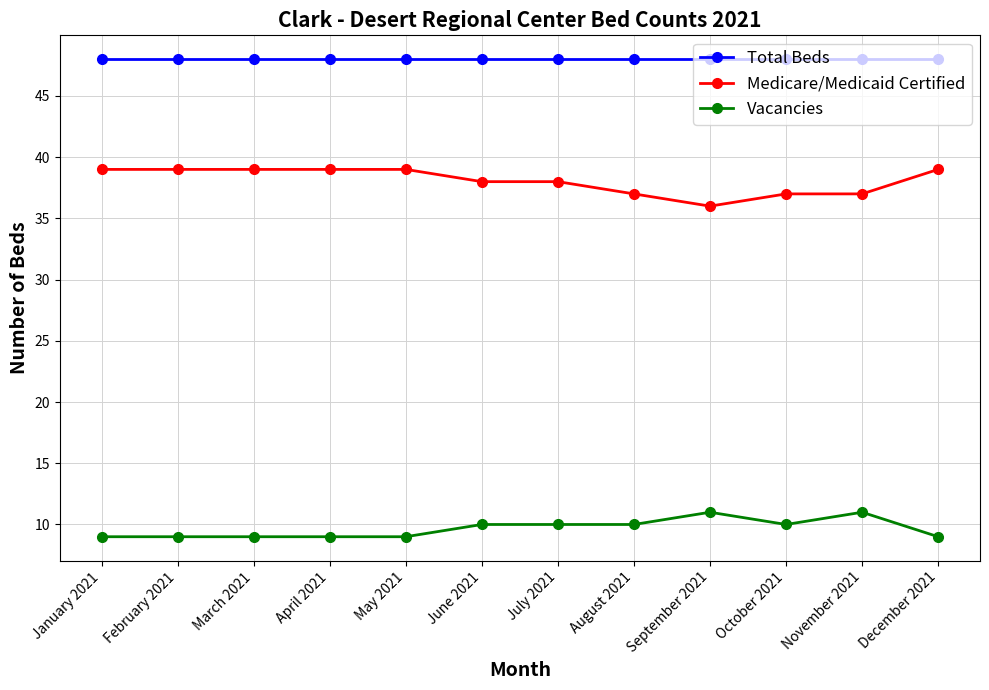

What is the difference between the highest and lowest values at March 2021?

39